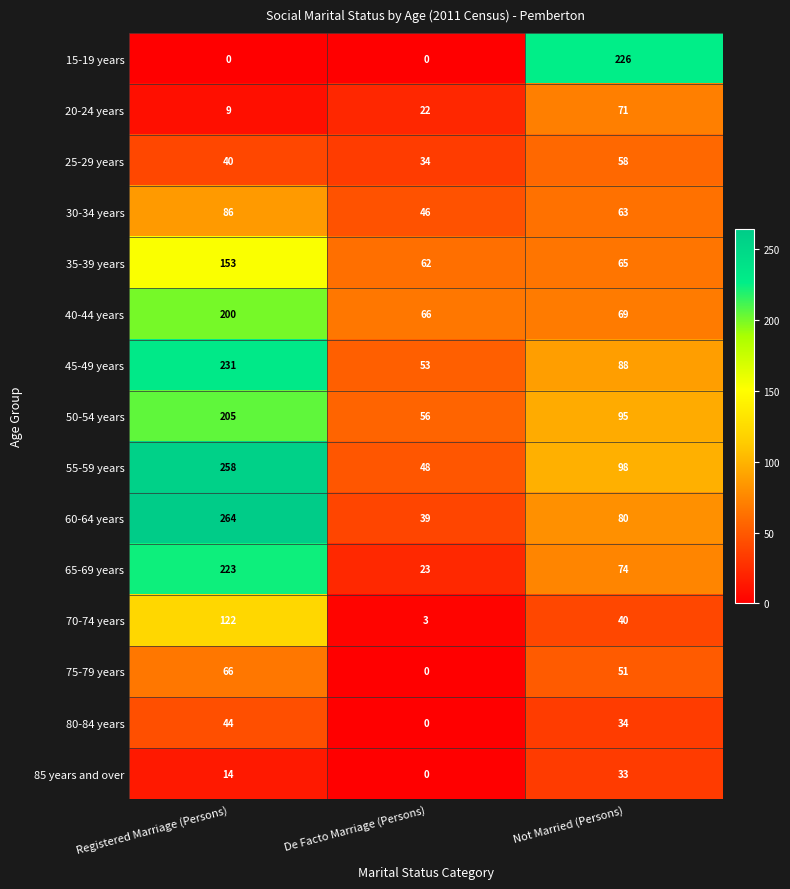

Count the number of data series in this chart.

15